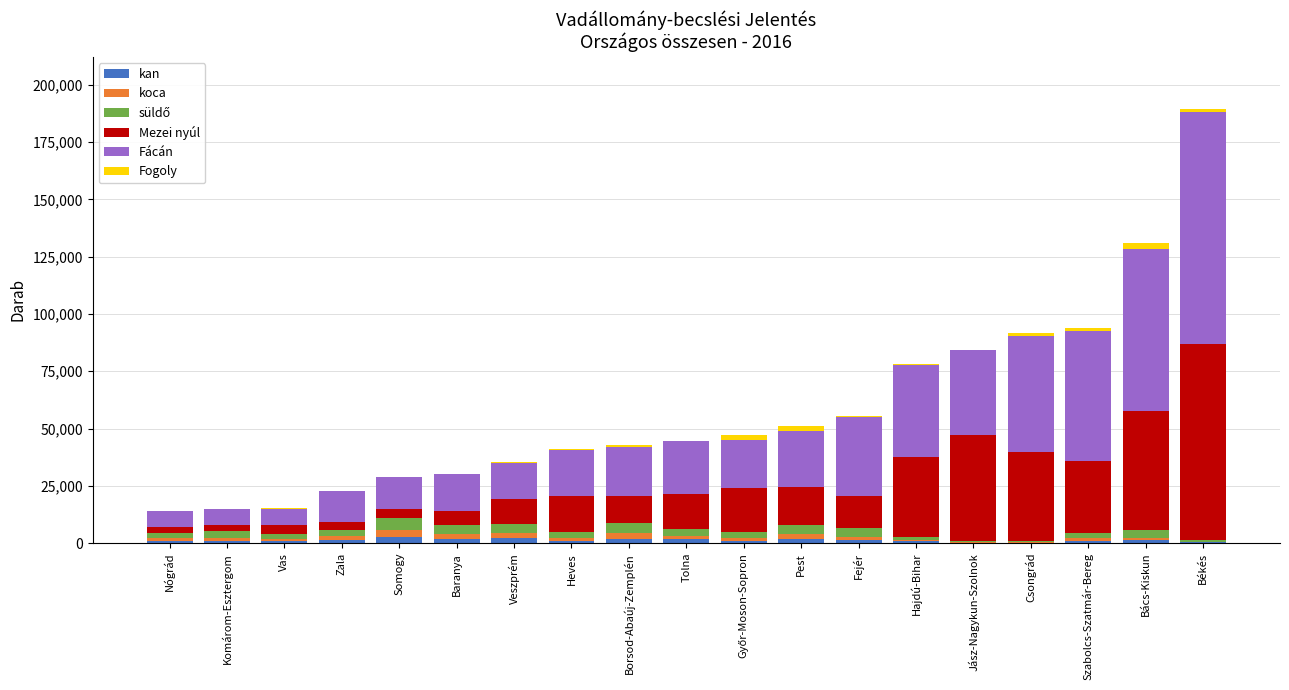

At which category is the sum across all series the highest?

Békés